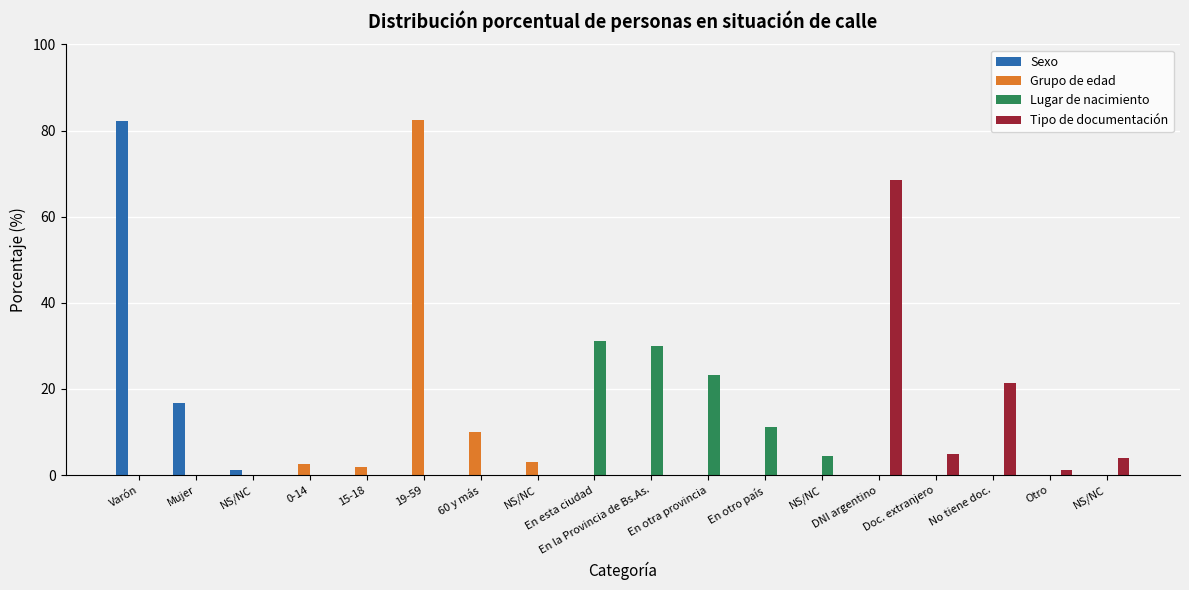

Which has a higher value, NS/NC or Doc. extranjero?

NS/NC